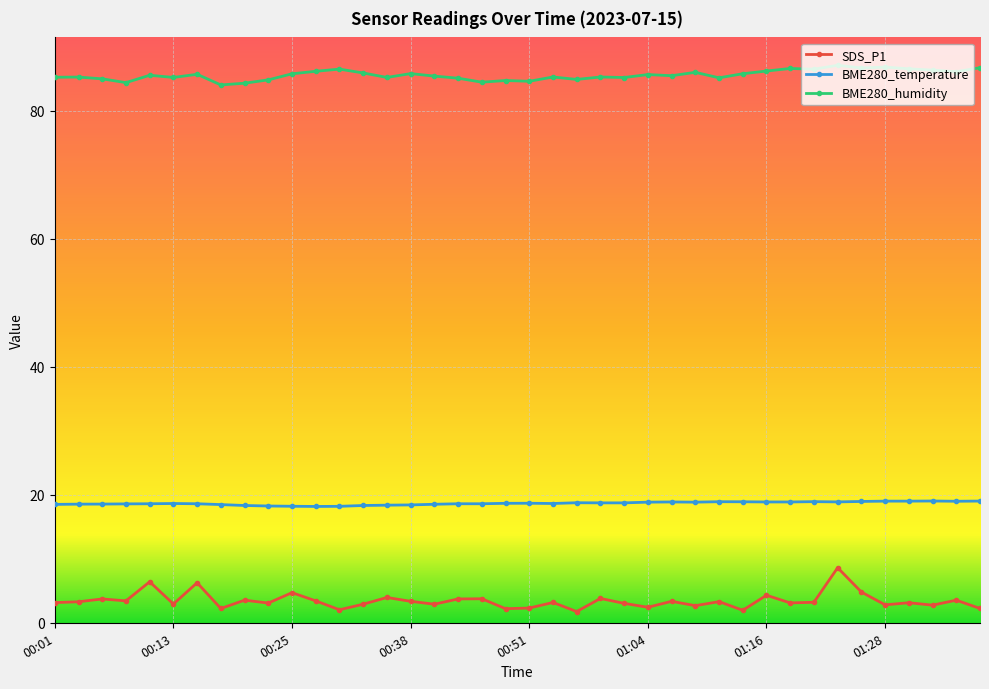

Which series has the largest range (max minus min)?

SDS_P1